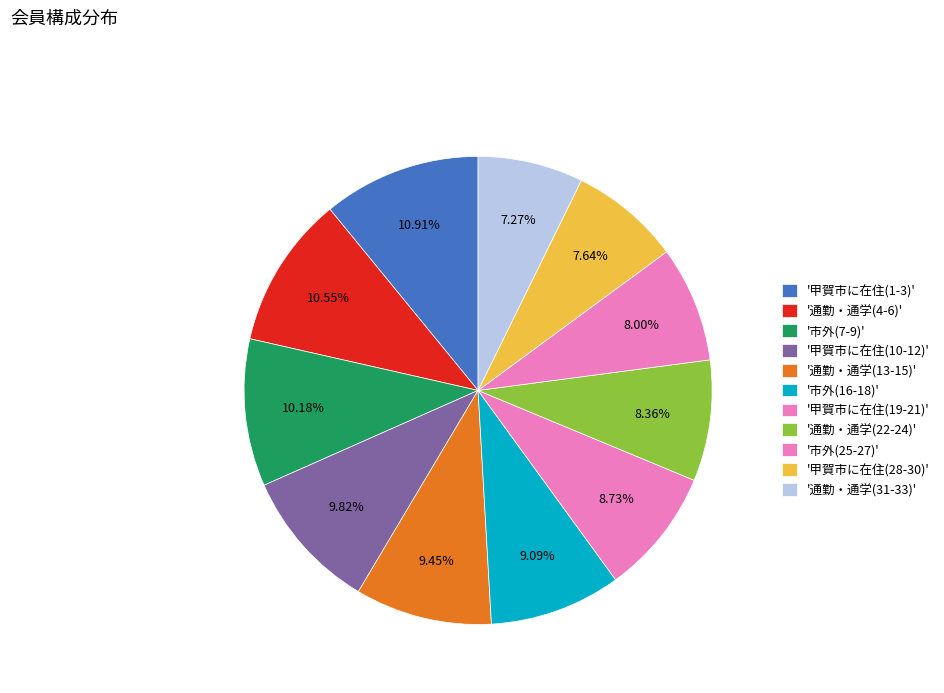

To the nearest percent, what is the difference between the largest and smallest slice percentages?

4%